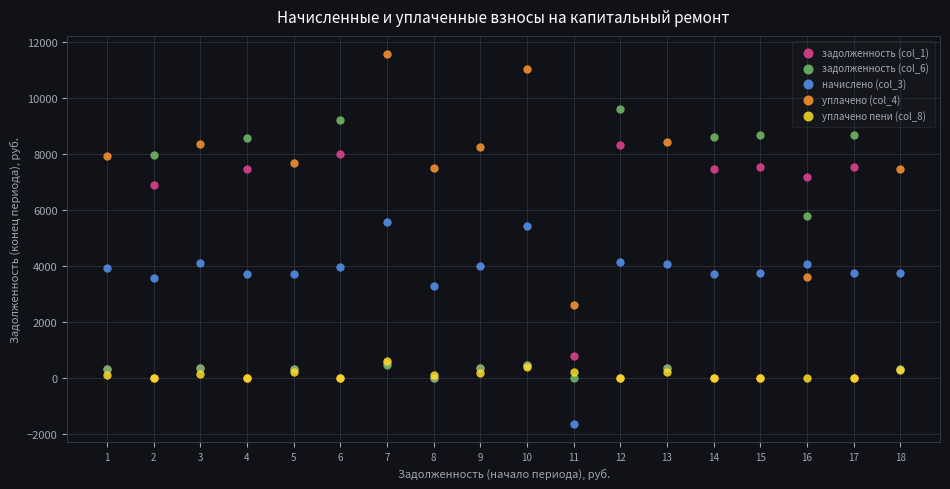

Which series has the widest spread of Y values?

уплачено (col_4)